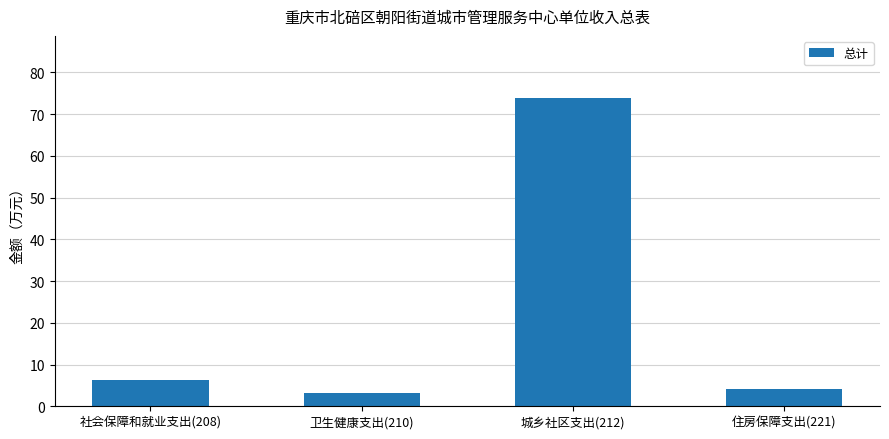

At which category does the chart reach its peak across all series?

城乡社区支出(212)